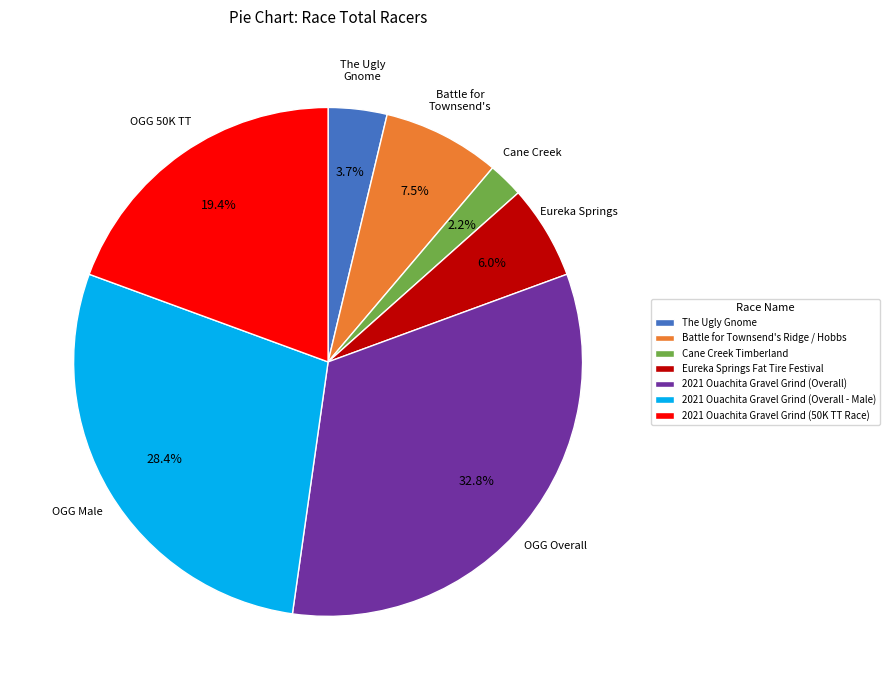

True or false: Eureka Springs Fat Tire Festival accounts for 6% of the total.

True